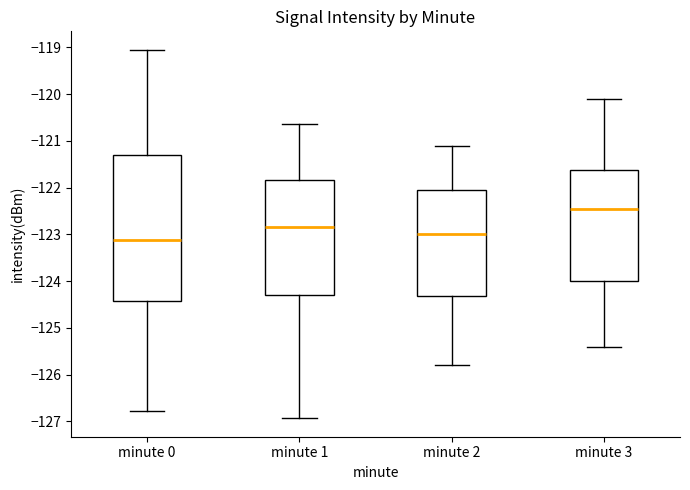

Where does the median line of the box for minute 3 sit on the y-axis? The values are not printed on the chart, so give them approximately, as read against the axis.

-122.4